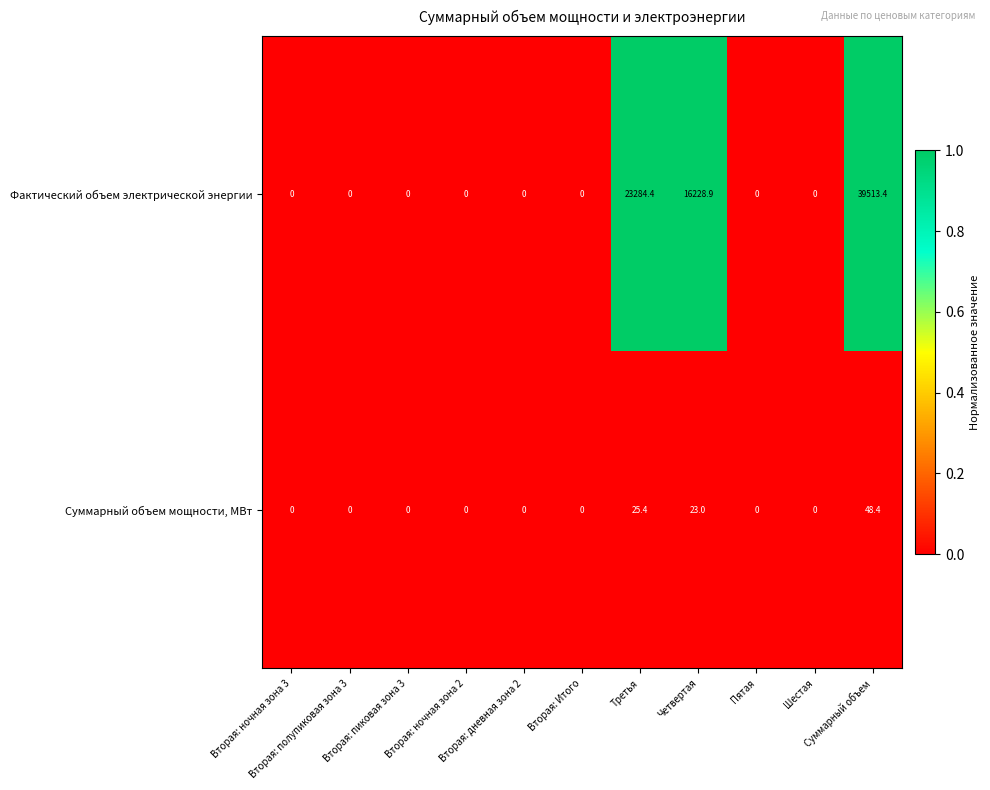

Between Вторая: ночная зона 2 and Третья, which series saw the biggest shift?

Фактический объем электрической энергии